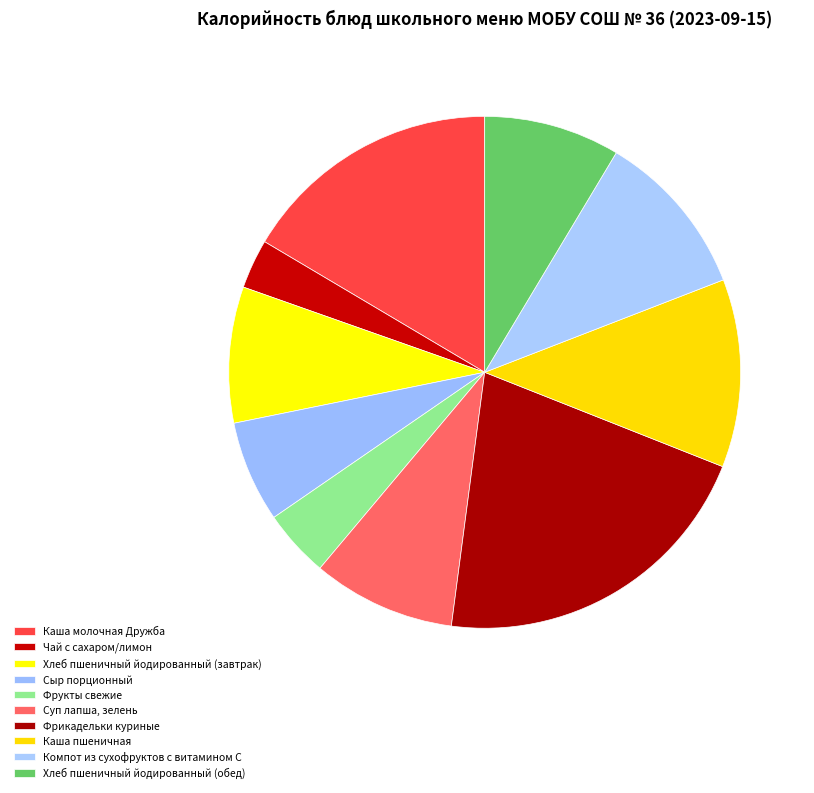

Is it true that Хлеб пшеничный йодированный (завтрак) is 1% of the pie?

False